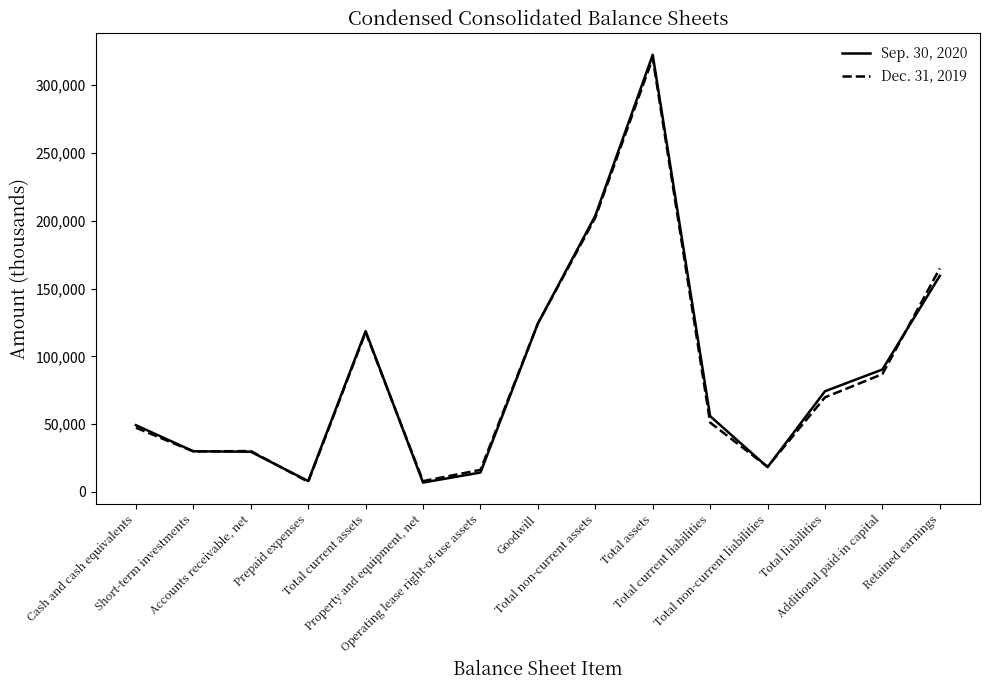

Rank the series by their maximum value, from highest to lowest.

Sep. 30, 2020, Dec. 31, 2019